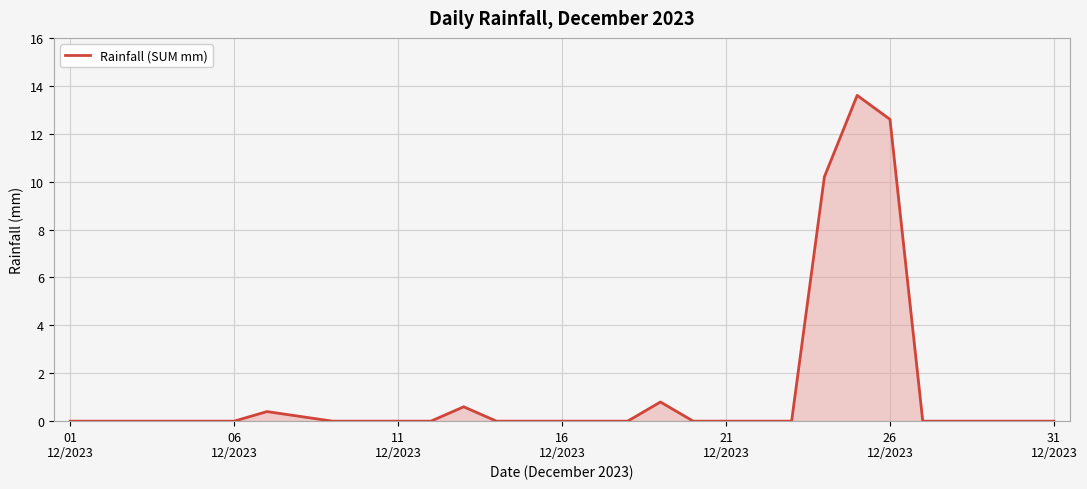

What is the average value?

1.2